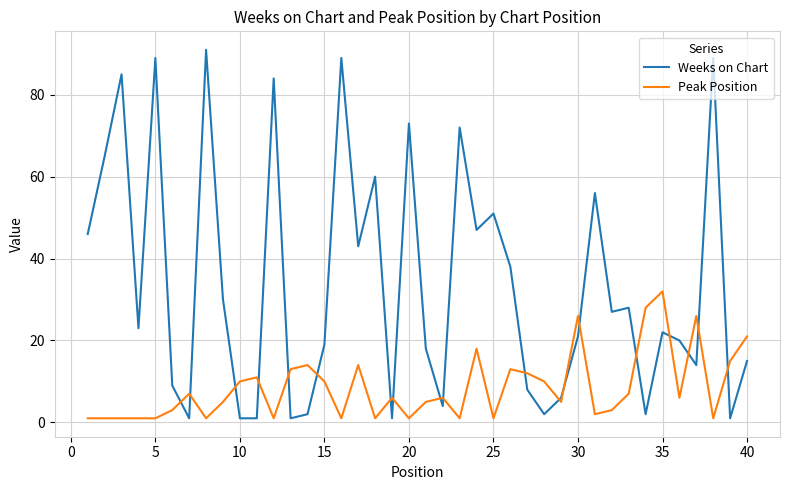

List the series in order of their overall mean, lowest first.

Peak Position, Weeks on Chart